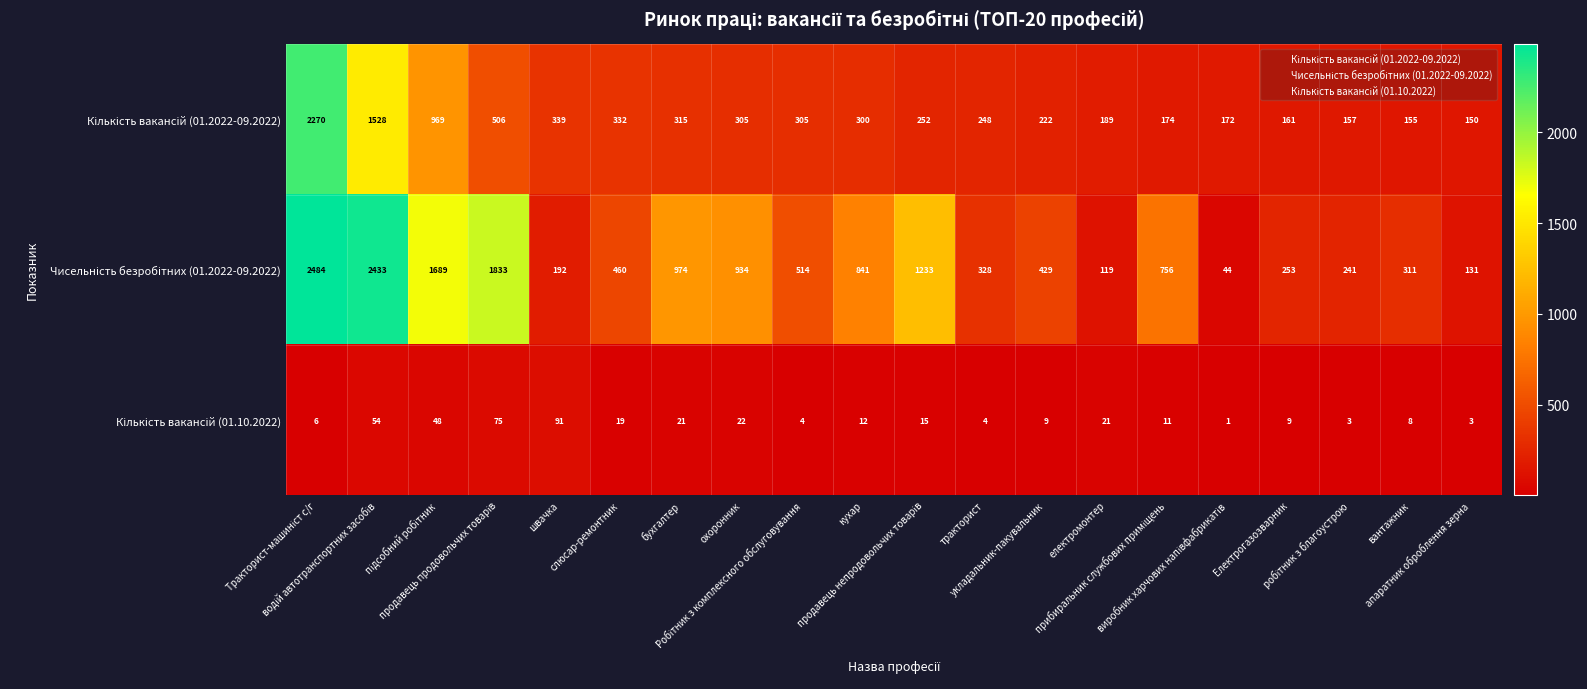

What is the difference between the highest and lowest values at швачка?

248